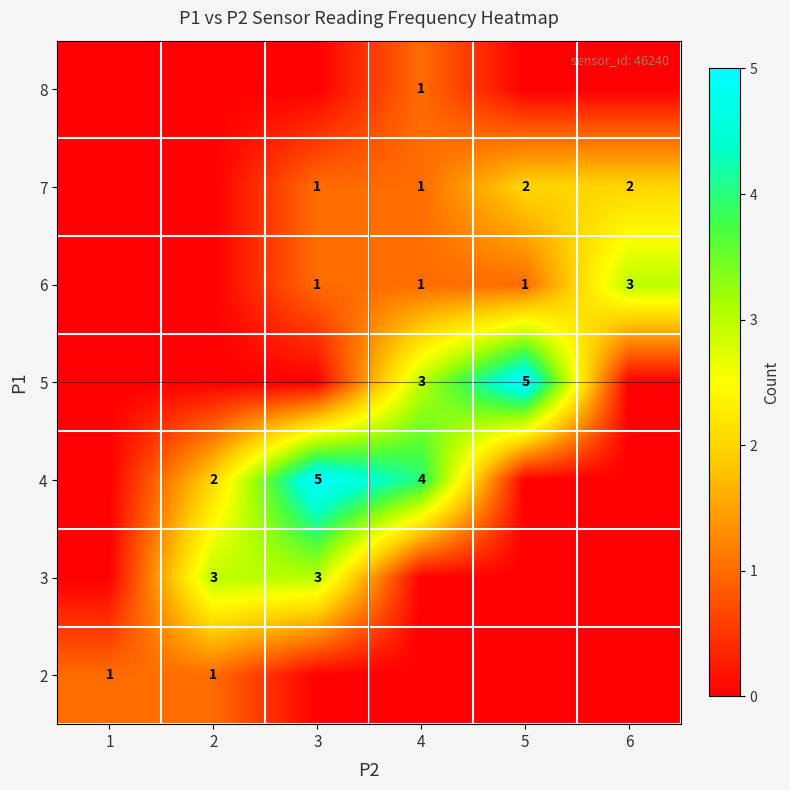

What is the difference between the second highest and minimum values in the row_2 series?

4